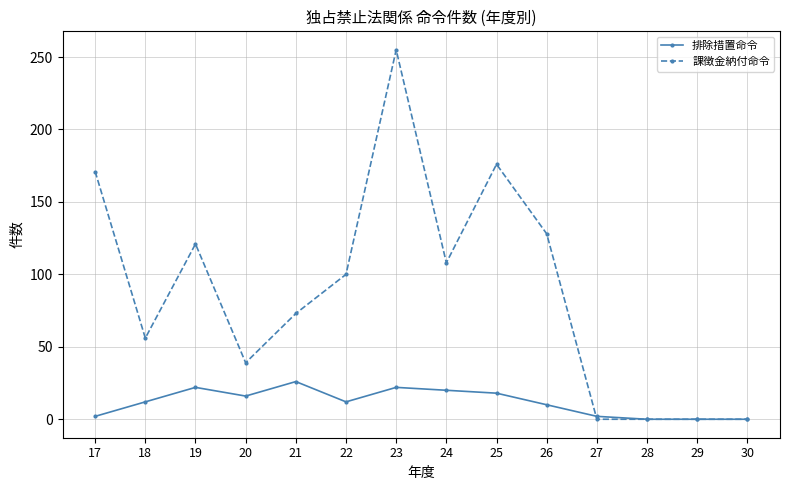

Reading left to right, transcribe all the data shown in this chart.

排除措置命令: 2	12	22	16	26	12	22	20	18	10	2	0	0	0
課徴金納付命令: 171	56	121	39	73	100	255	108	176	128	0	0	0	0